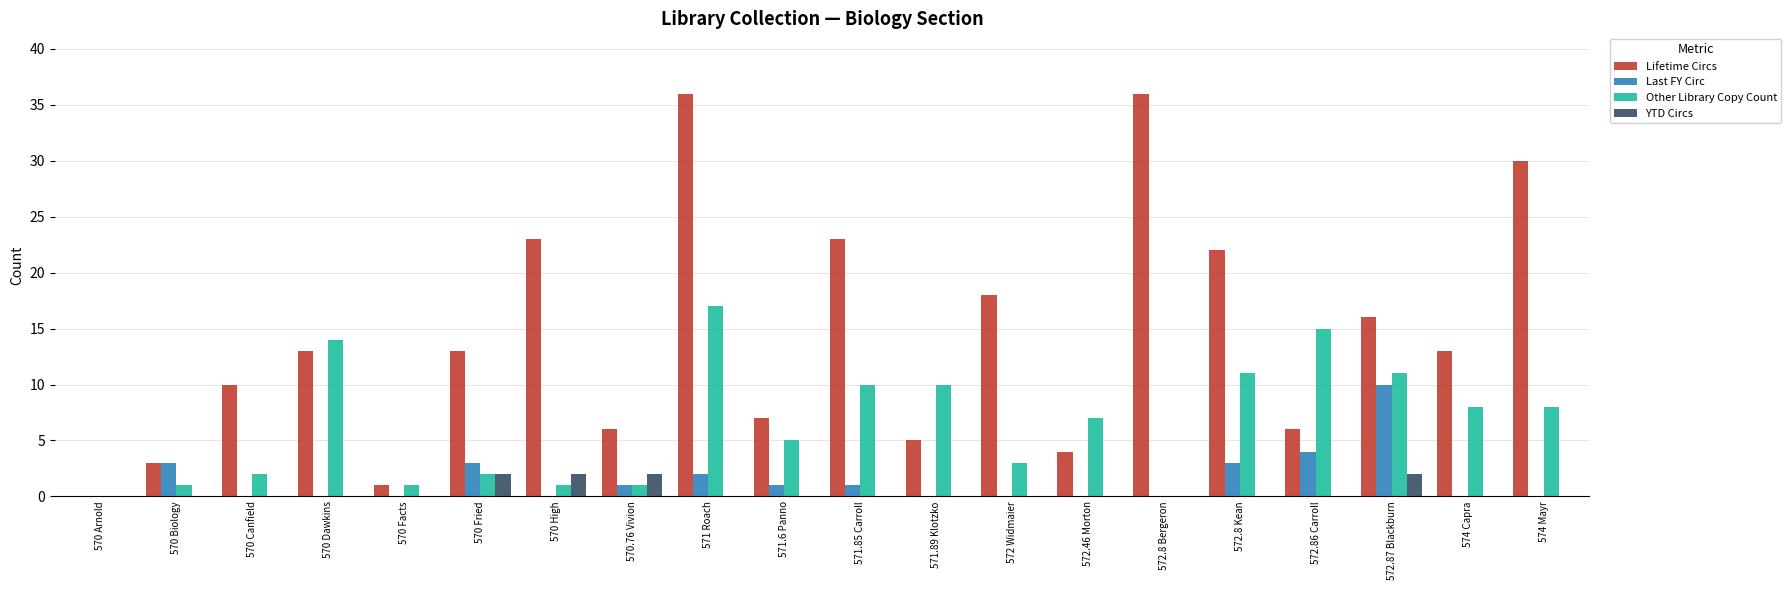

At which label is Last FY Circ closest to 5?

572.86 Carroll